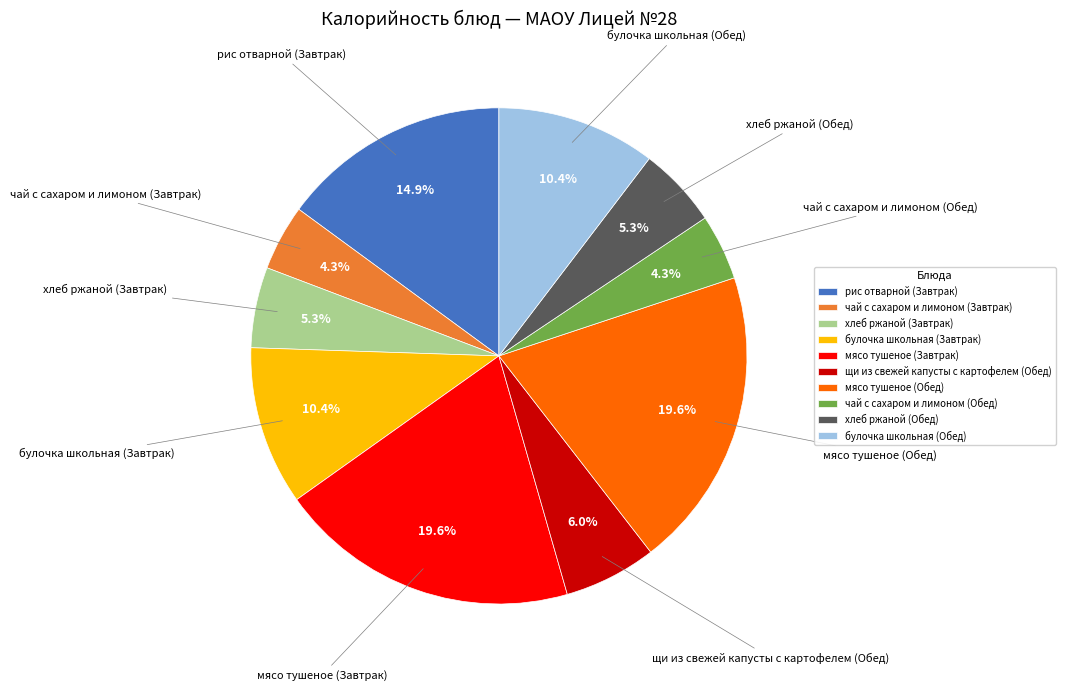

Do хлеб ржаной (Завтрак) and булочка школьная (Обед) together represent more than half of the pie?

No